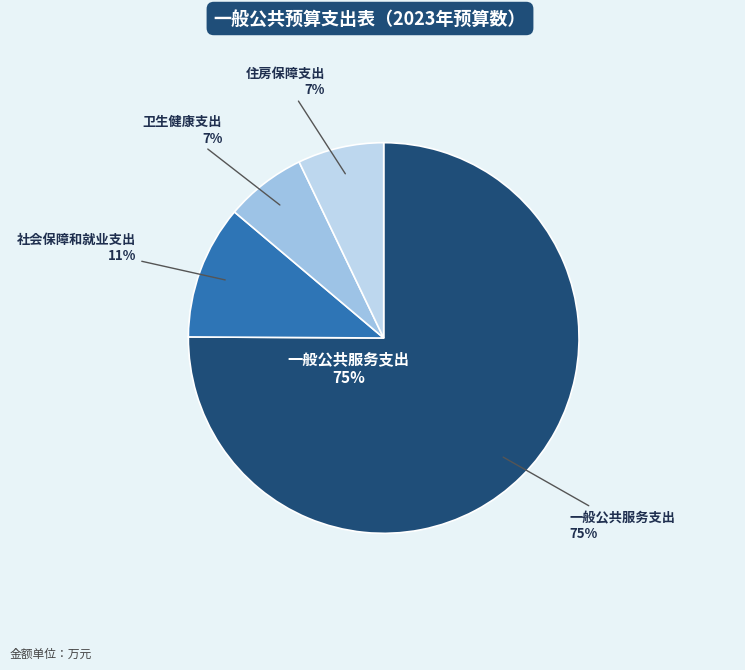

Is 住房保障支出 the majority of the pie?

No